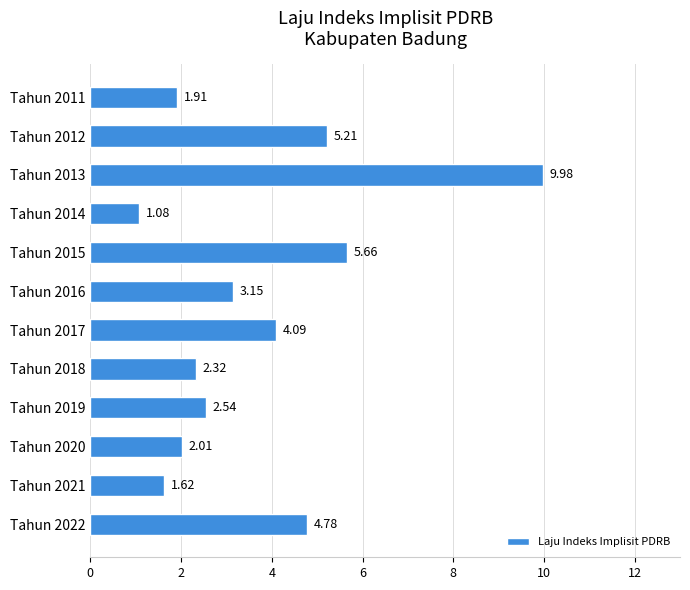

What is the sum of all values?

44.4